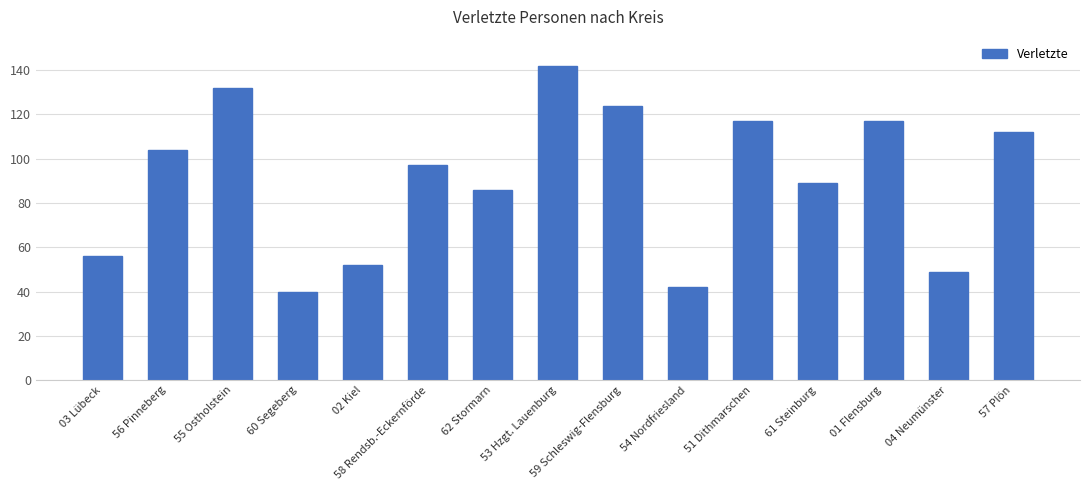

What is the average value?

91